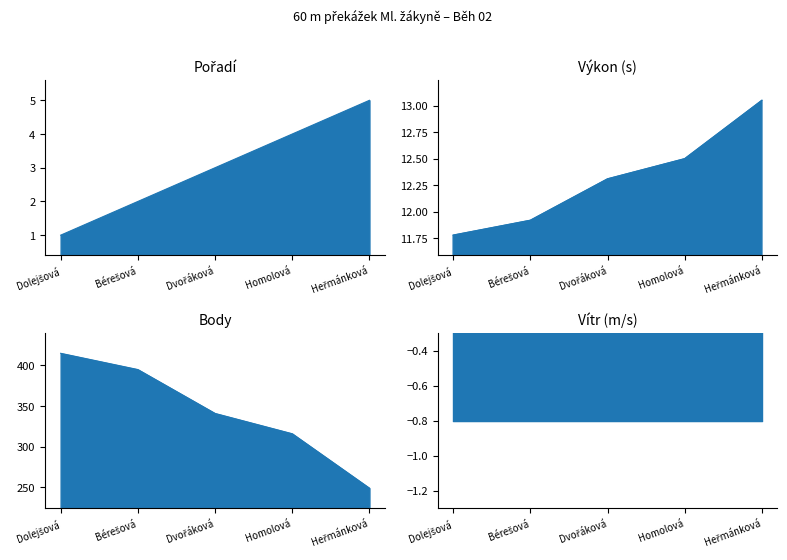

At which label does Pořadí line first exceed 3?

Homolová